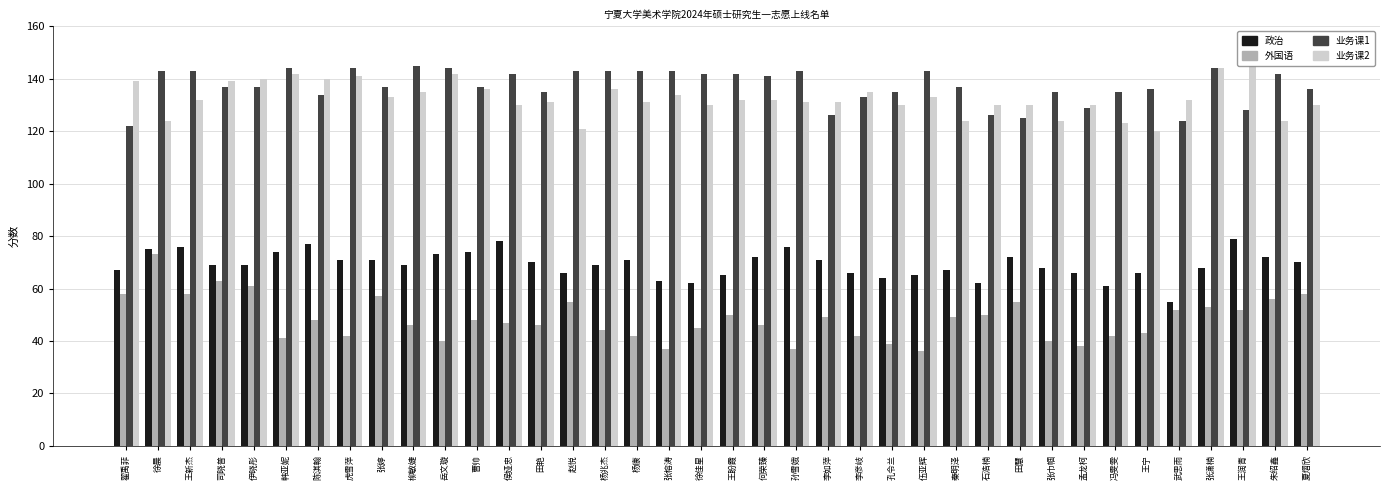

What is the highest value of the 外国语 series?

73